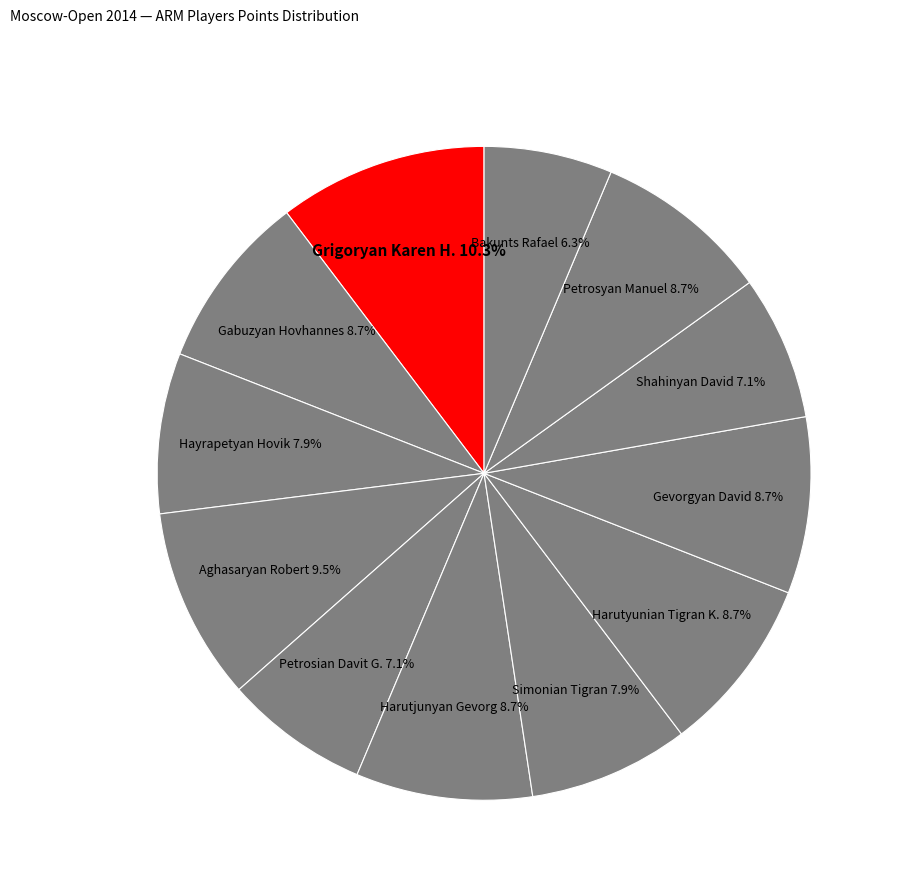

How many segments does this pie chart have?

12